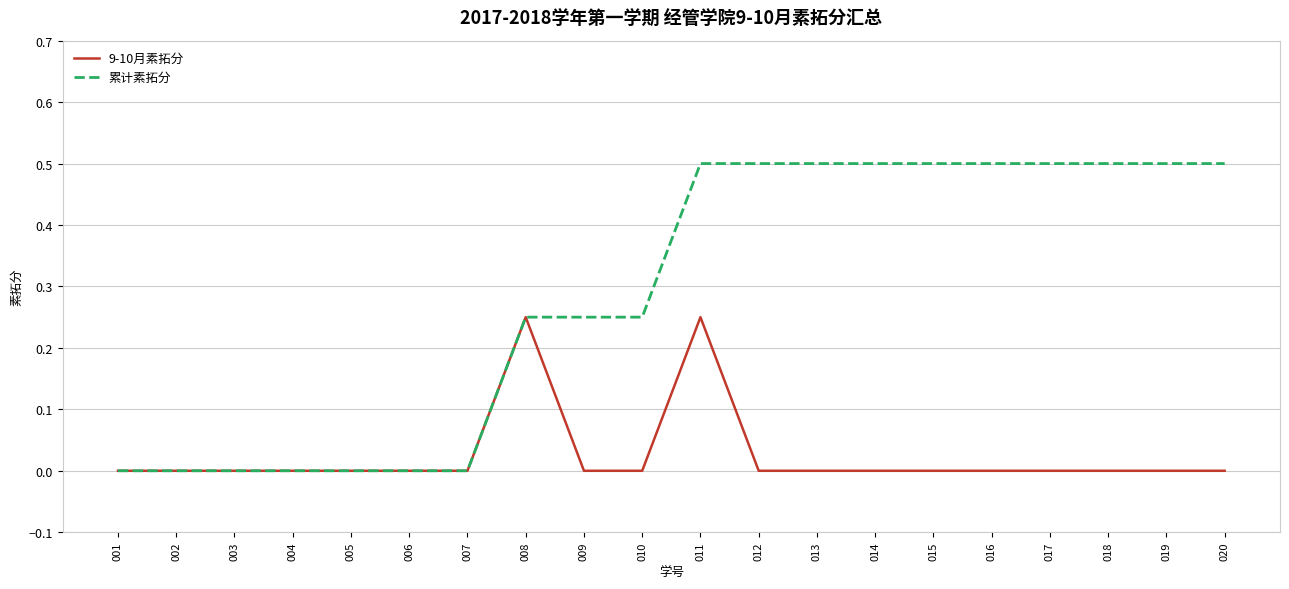

Between 003 and 009, which series saw the biggest shift?

累计素拓分